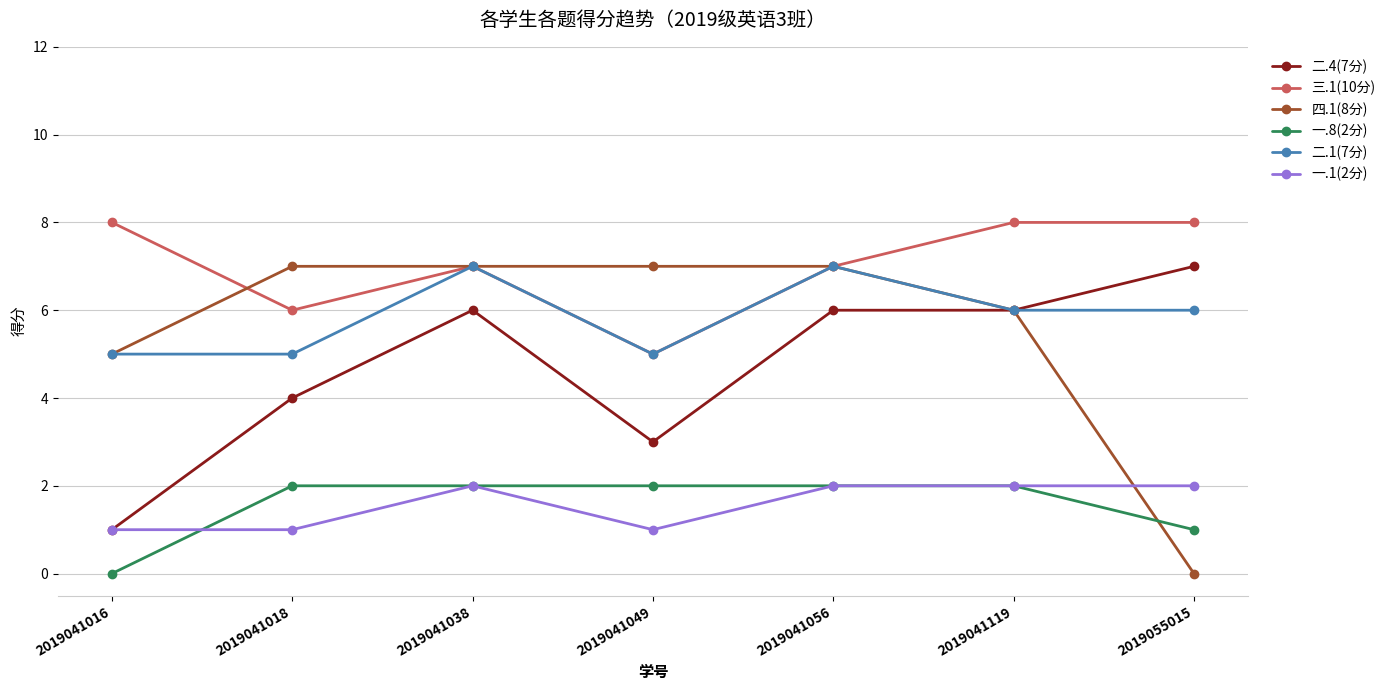

Is this an area chart (filled region under the line)?

No